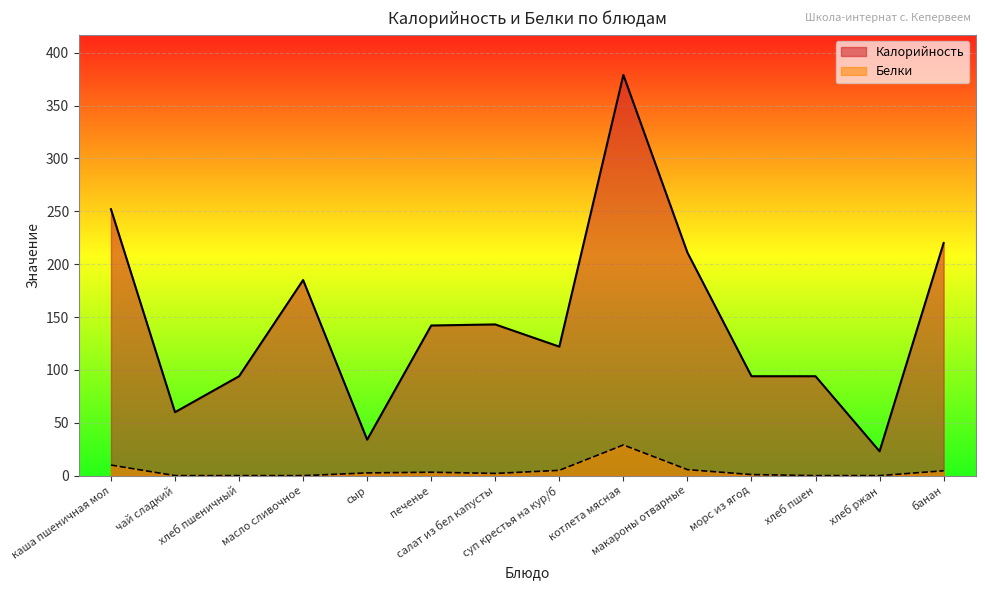

Reading left to right, list all the values displayed in this chart.

Калорийность: каша пшеничная мол=252.0	чай сладкий=60.0	хлеб пшеничный=94.0	масло сливочное=185.0	сыр=34.0	печенье=142.0	салат из бел капусты=143.0	суп крестья на кур/б=122.0	котлета мясная=379.0	макароны отварные=211.0	морс из ягод=94.0	хлеб пшен=94.0	хлеб ржан=23.0	банан=220.0
Белки: каша пшеничная мол=10.0	чай сладкий=0.0	хлеб пшеничный=0.0	масло сливочное=0.0	сыр=2.6	печенье=3.2	салат из бел капусты=2.1	суп крестья на кур/б=5.0	котлета мясная=29.0	макароны отварные=5.7	морс из ягод=1.0	хлеб пшен=0.0	хлеб ржан=0.0	банан=4.6